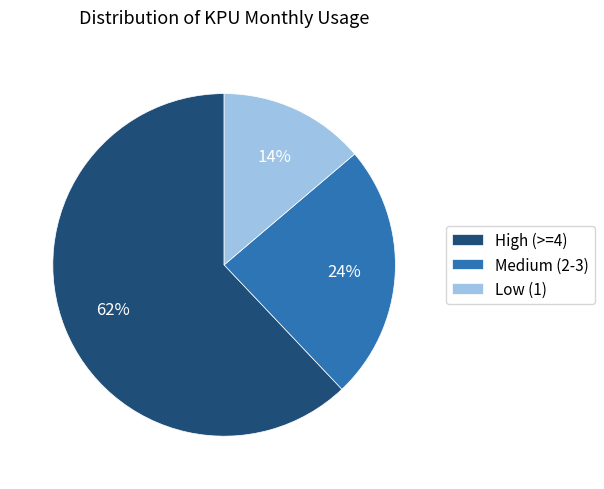

Count the number of slices in the pie.

3